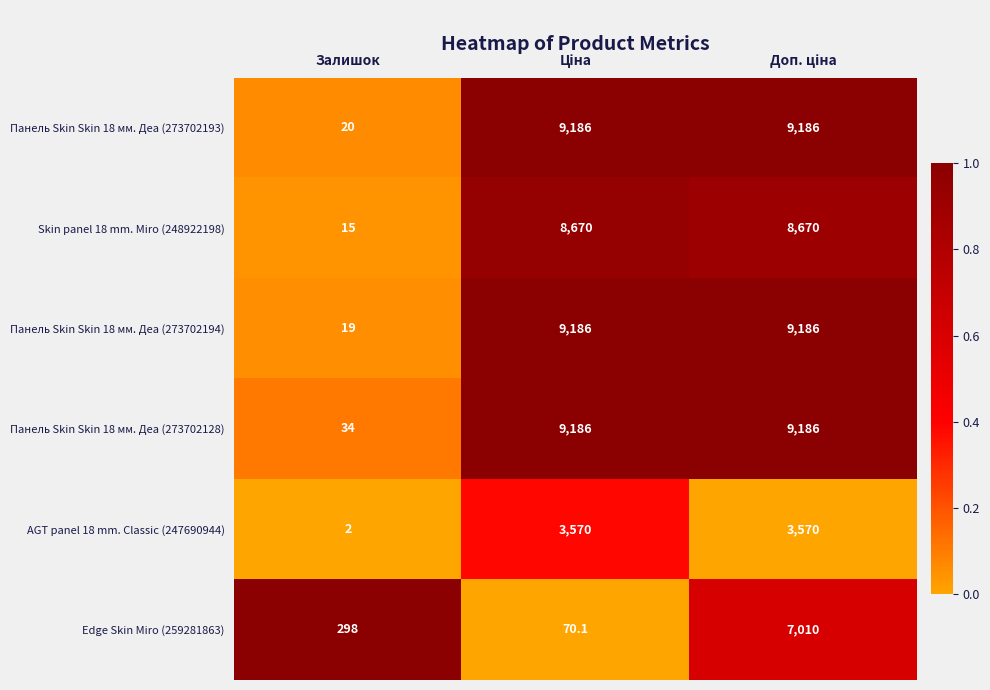

How many categories are shown in the chart?

3